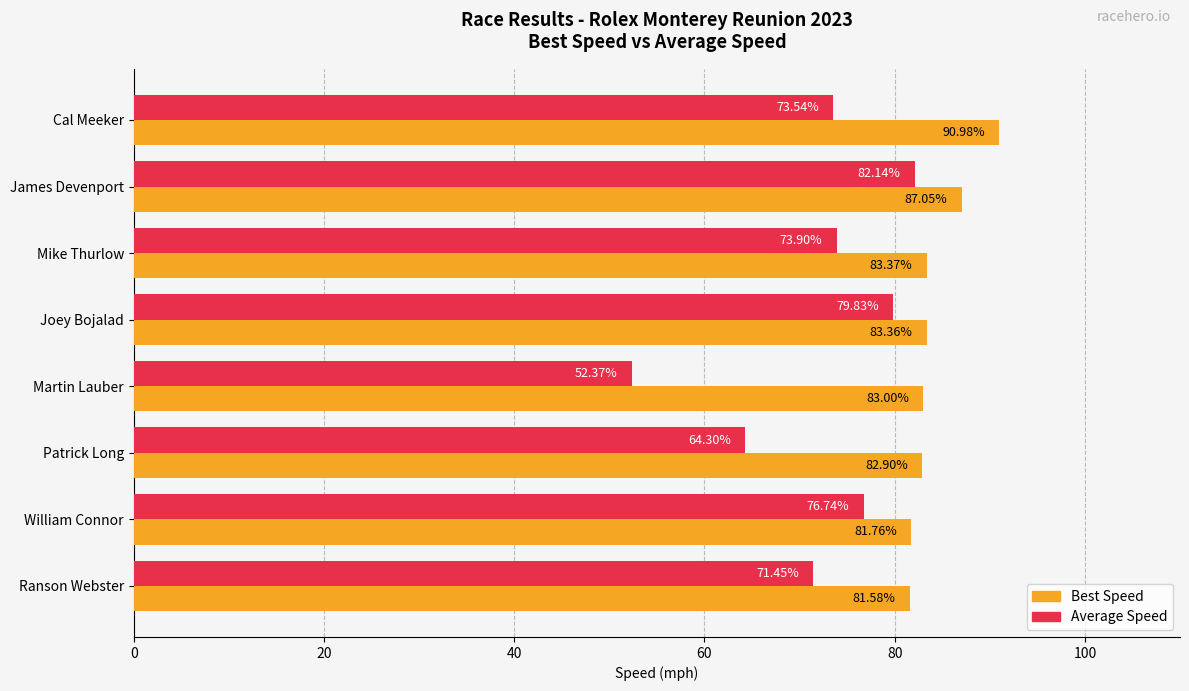

Rank the categories by Average Speed value from highest to lowest.

James Devenport, Joey Bojalad, William Connor, Mike Thurlow, Cal Meeker, Ranson Webster, Patrick Long, Martin Lauber